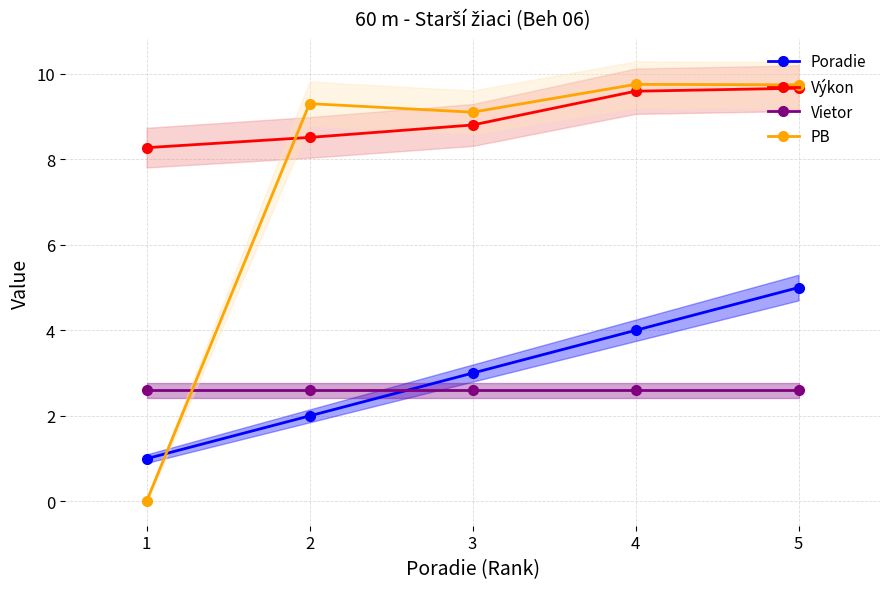

What is the value of the Vietor point at the 1st from the left?

2.6